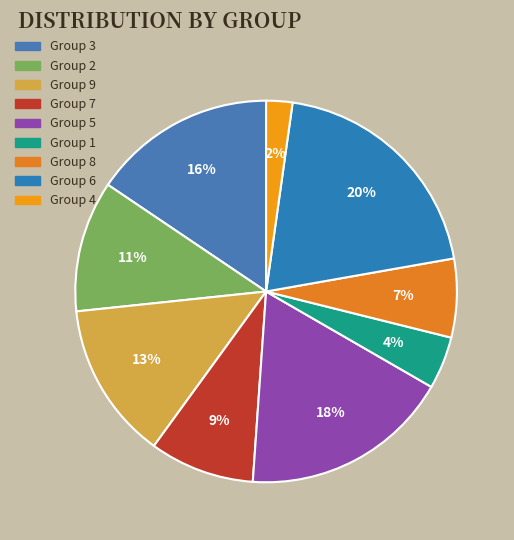

Count the number of slices in the pie.

9